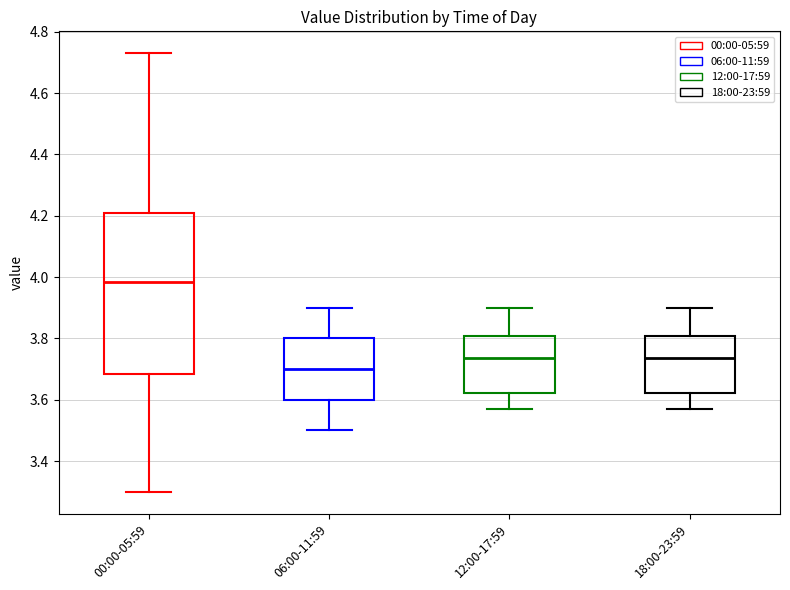

Where does the upper whisker of the box for 12:00-17:59 end on the y-axis? The values are not printed on the chart, so give them approximately, as read against the axis.

3.90